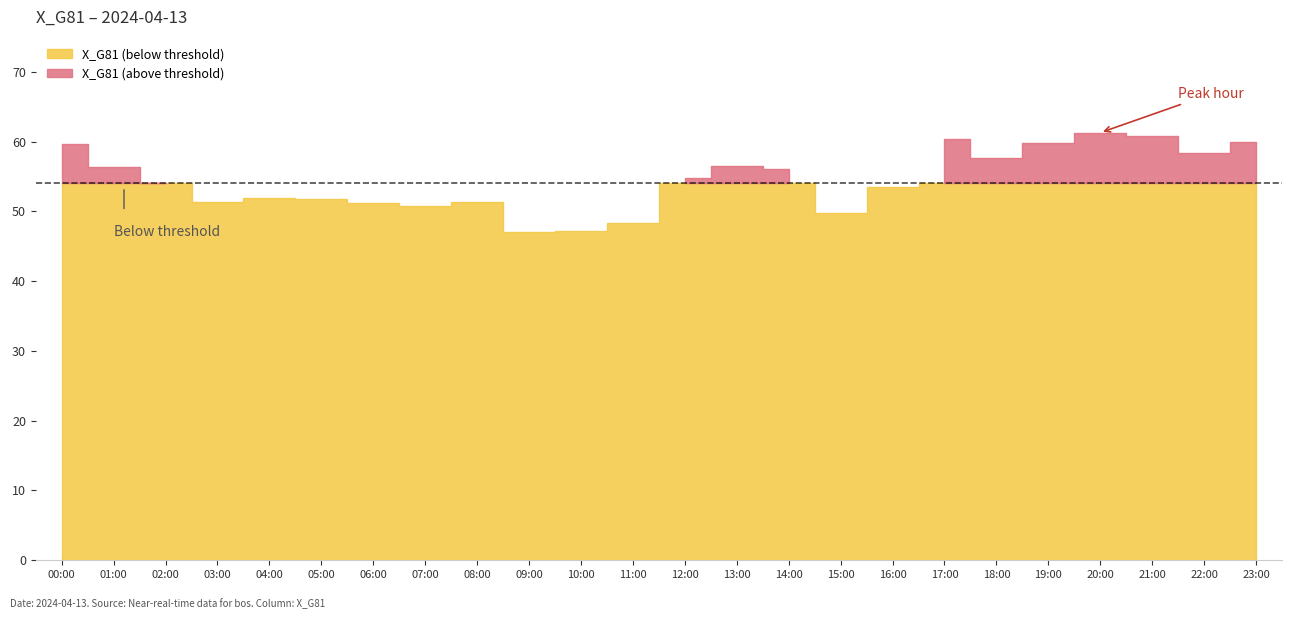

Count the number of values greater than 54.

13